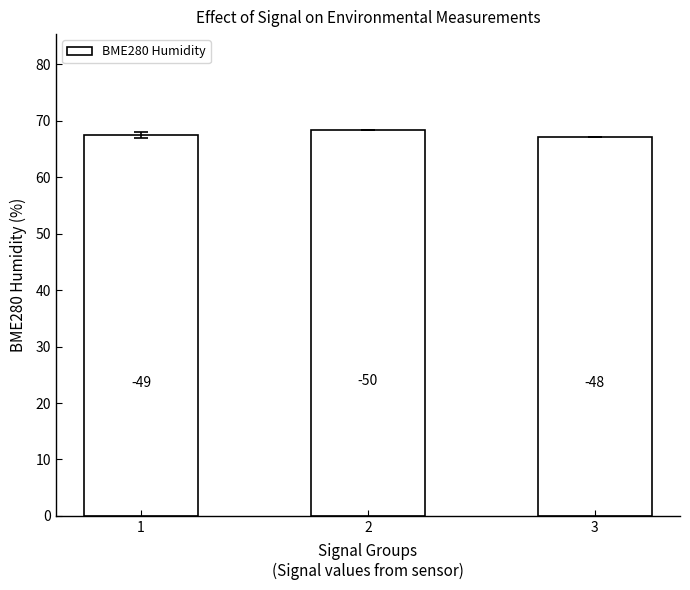

How many bars are there in total?

3